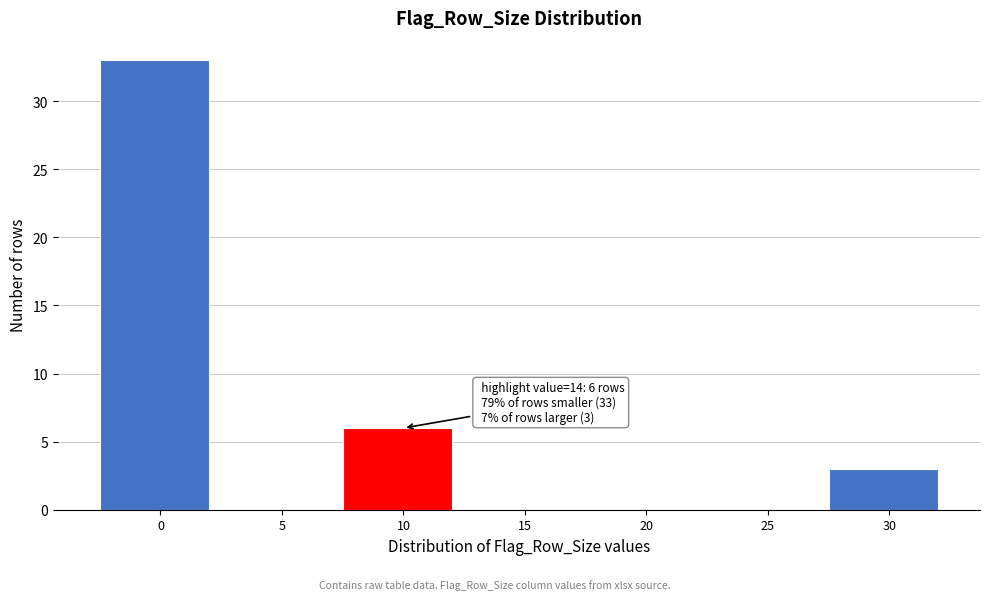

Reading left to right, transcribe all the data shown in this chart.

0=33	5=0	10=6	15=0	20=0	25=0	30=3